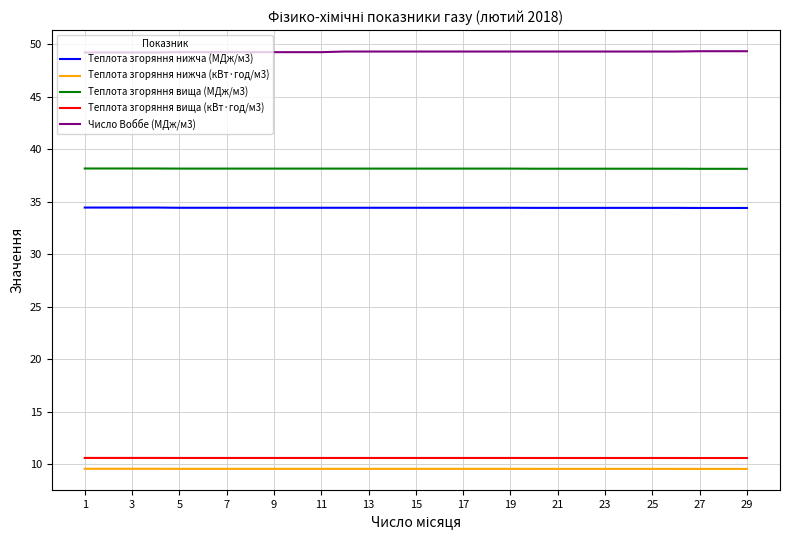

True or false: Число Воббе (МДж/м3) and Теплота згоряння нижча (кВт·год/м3) intersect in this chart.

False